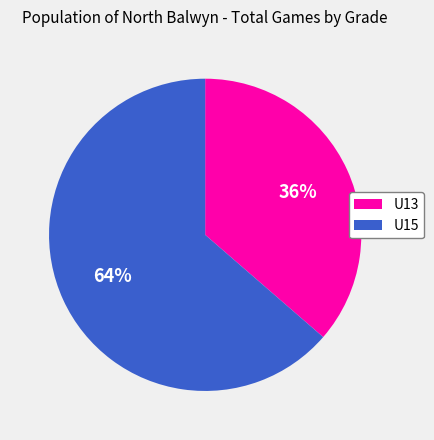

Is it true that U13 is 36% of the pie?

True